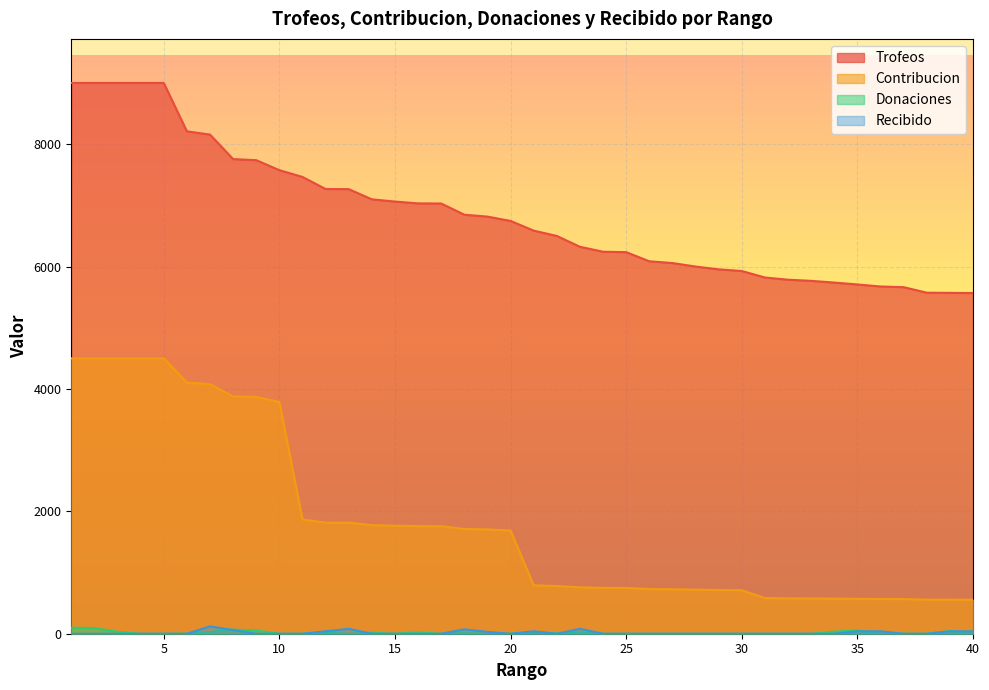

At how many categories does at least one series exceed 8996?

5